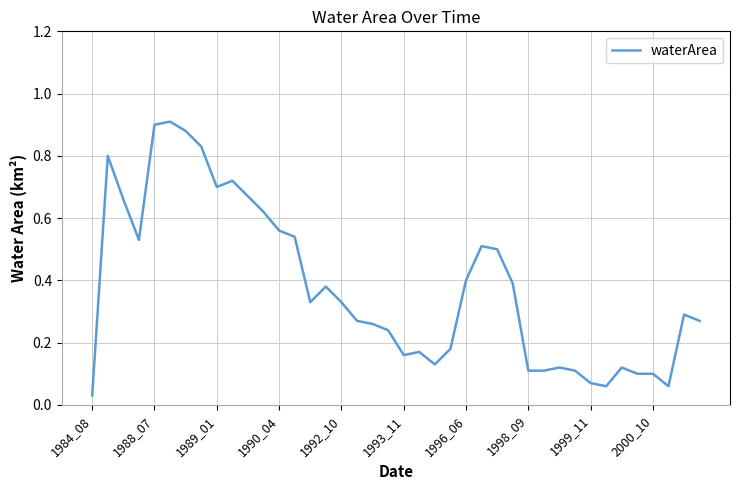

Which label corresponds to the smallest value in the chart?

1984_08